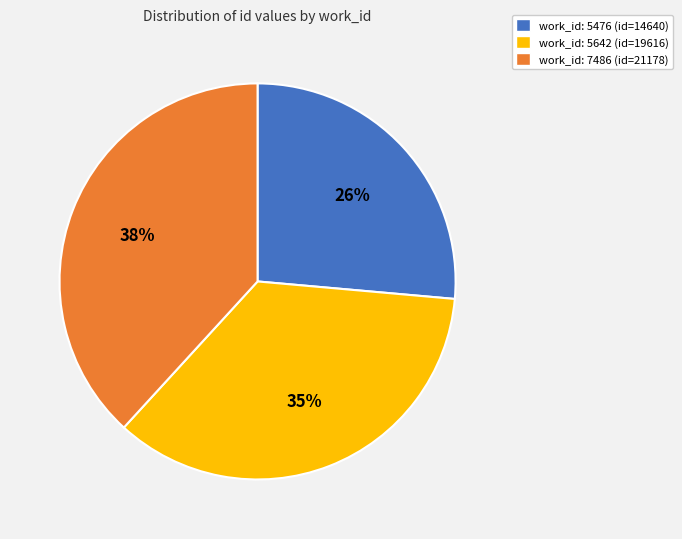

Does any single category account for the majority?

No